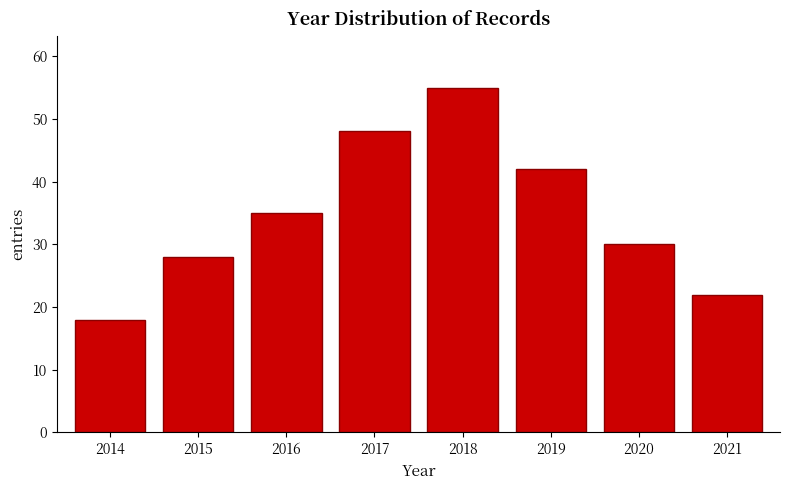

Reading right to left, list all the values displayed in this chart.

2021=22	2020=30	2019=42	2018=55	2017=48	2016=35	2015=28	2014=18